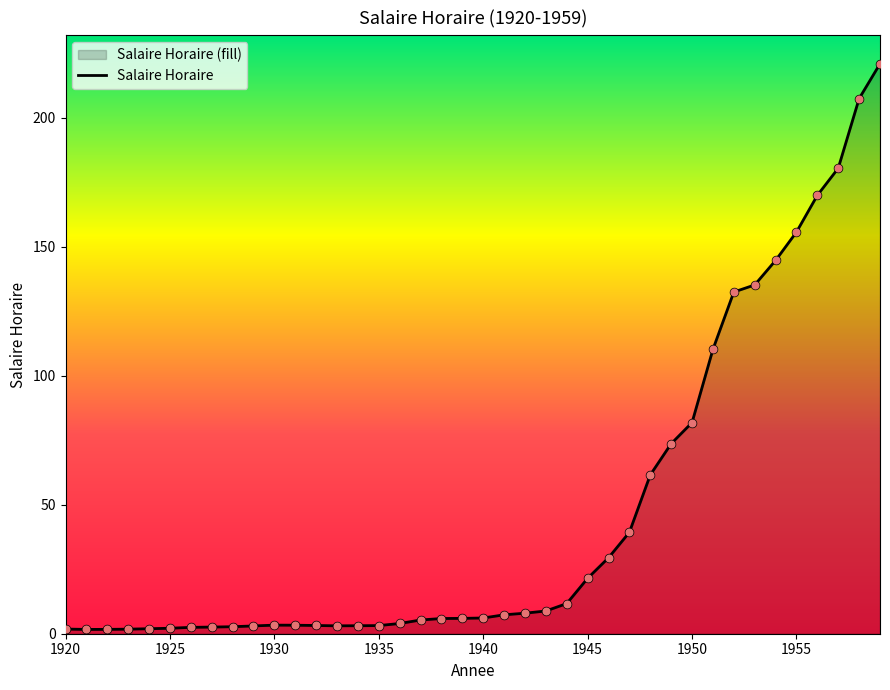

What is the change in value from 1951 to 1958?

+97.2